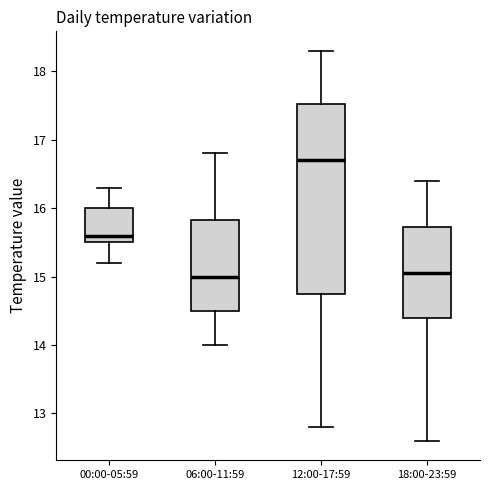

Which box is the tallest, from its lower edge to its upper edge?

12:00-17:59